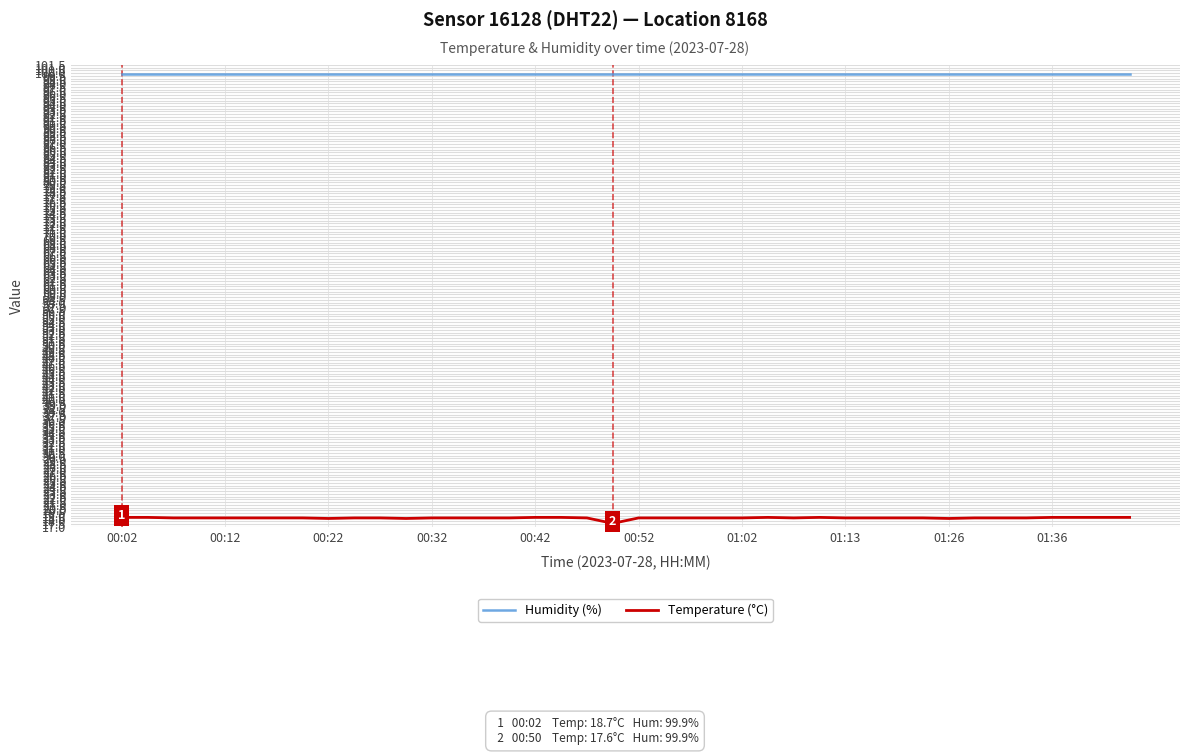

Rank the series by their maximum value, from lowest to highest.

Temperature (°C), Humidity (%)